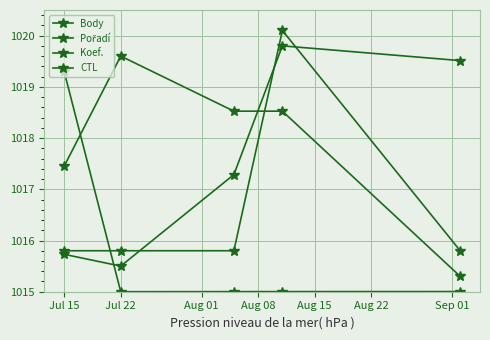

After their last crossing, which series has the higher values: CTL or Koef.?

Koef.